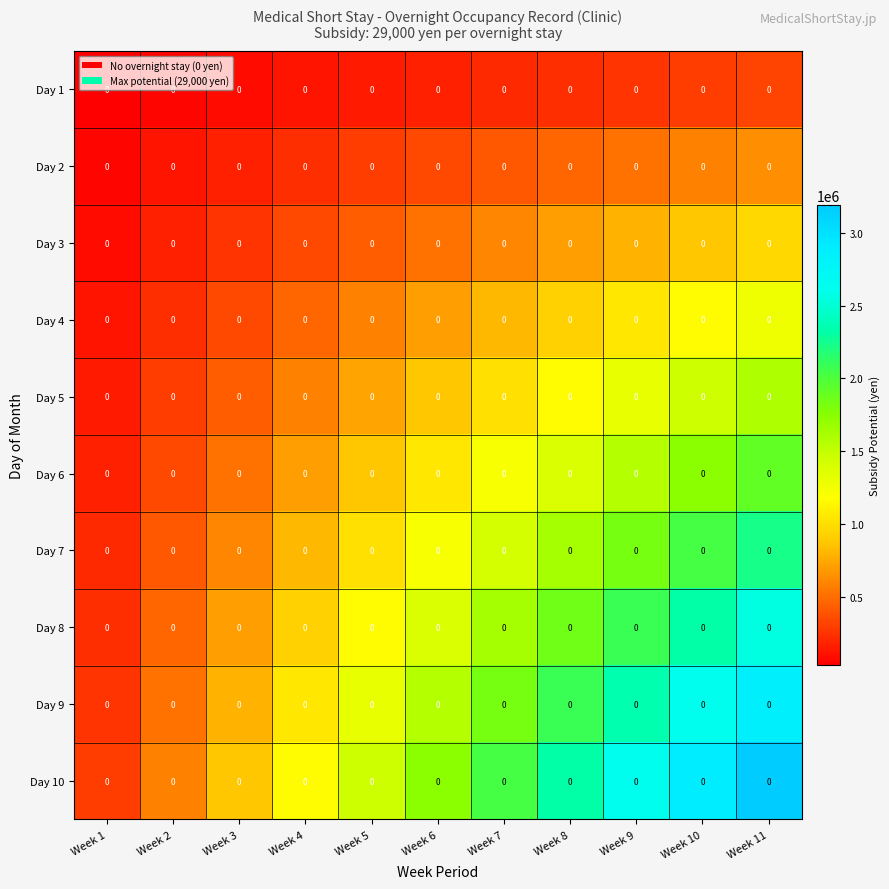

Which category has the highest value in the Day 2 series?

Week 11